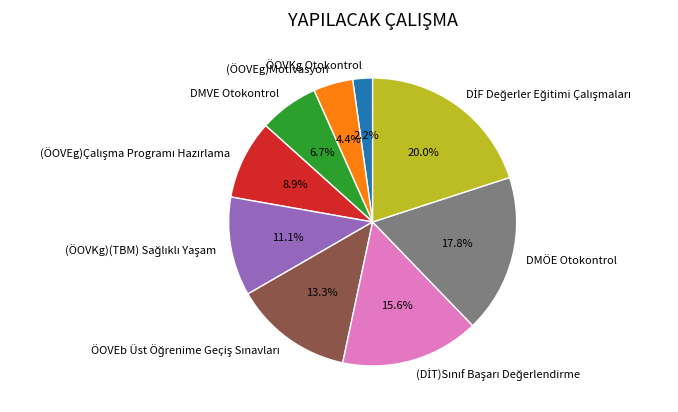

What is the smallest slice in the pie chart?

ÖOVKg Otokontrol